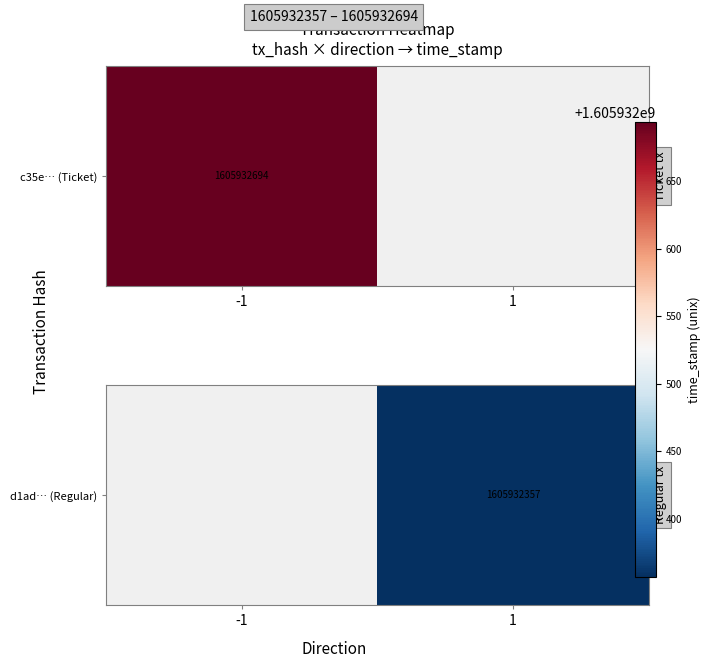

What is the smallest value displayed?

1605932357.0